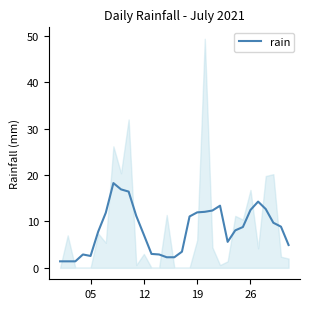

What is the difference between the second highest and minimum values?

15.5